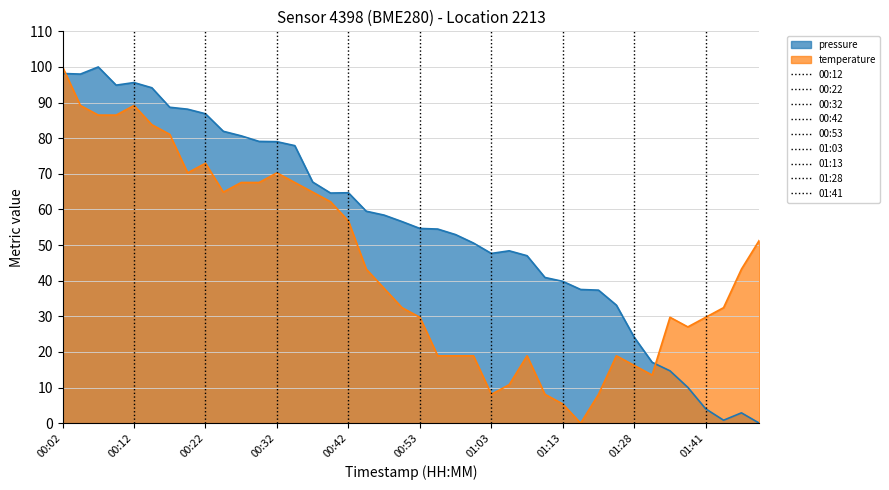

After their last crossing, which series has the higher values: temperature or pressure?

temperature